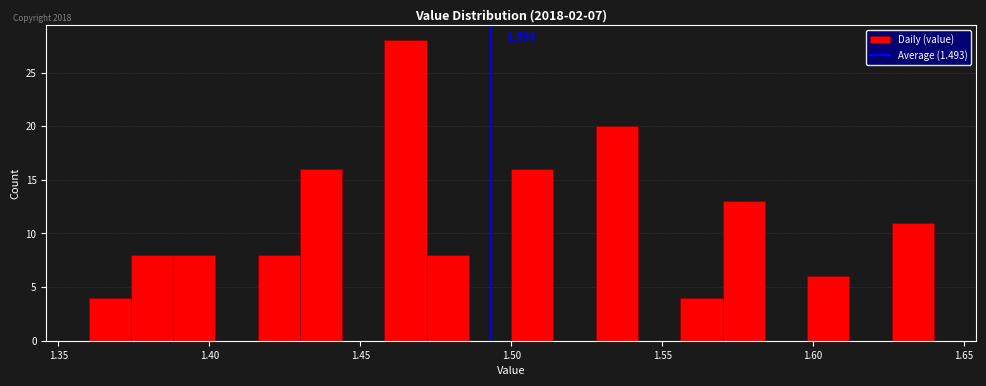

Read against the x-axis, roughly where is the centre of the tallest bar?

1.465